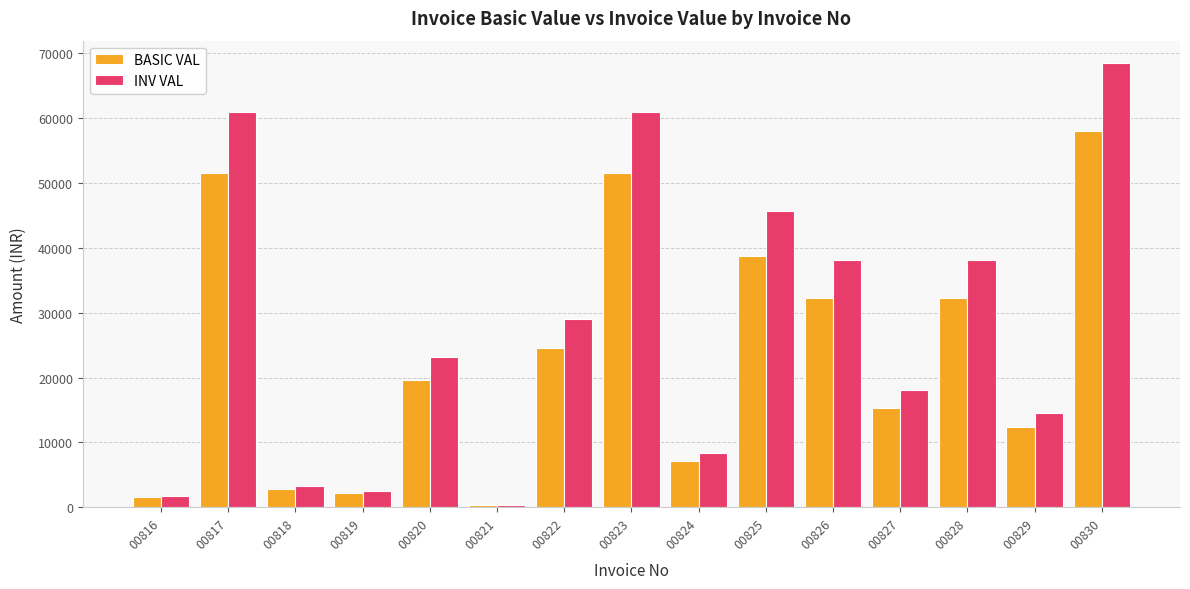

What is the difference between the highest and lowest values at 00826?

5809.5